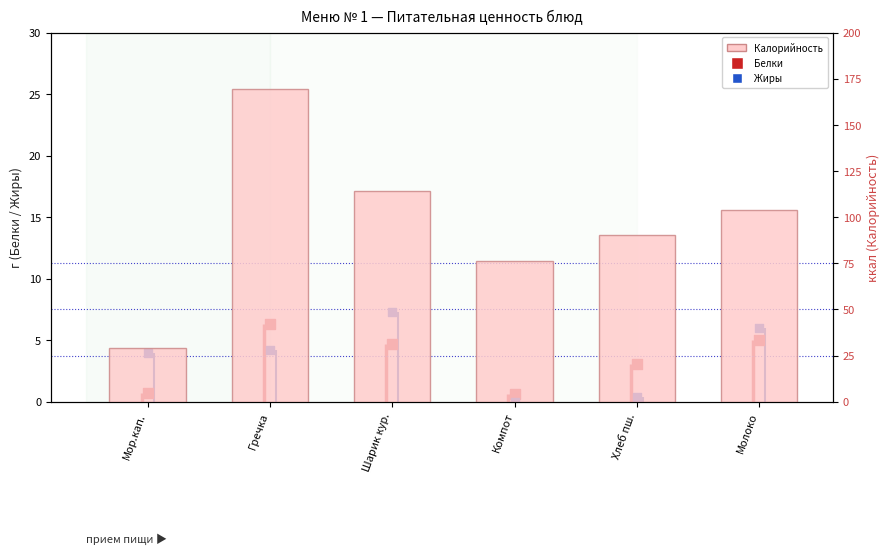

Which series contains the highest Y value?

Калорийность (ABSENT)